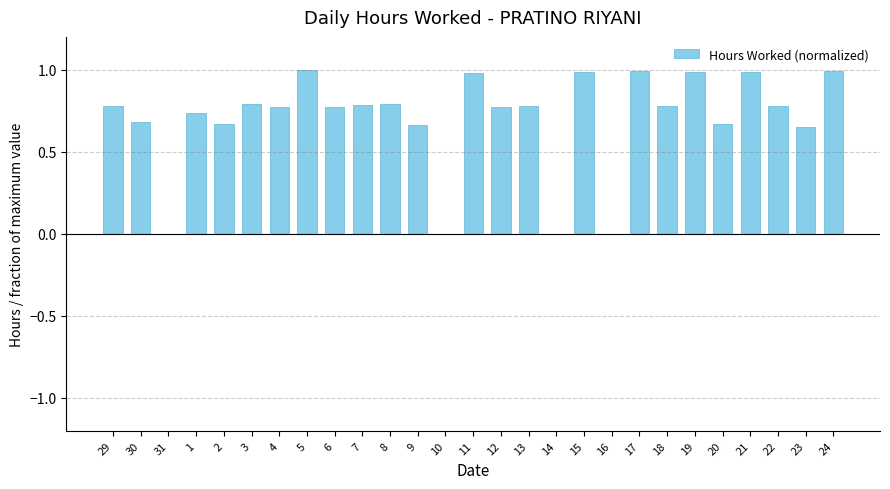

Count the number of data series in this chart.

1